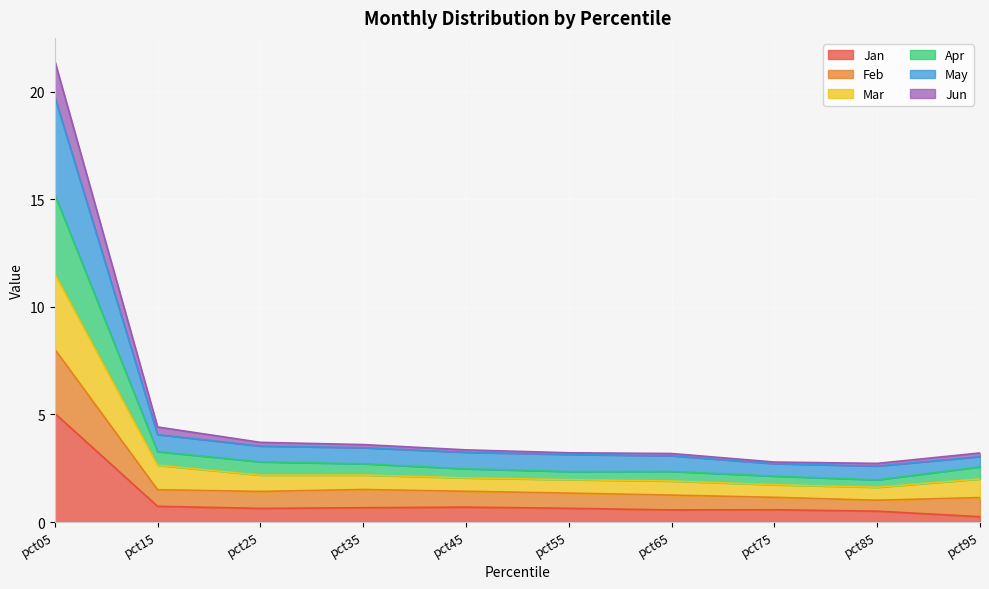

True or false: Jun and May intersect in this chart.

False